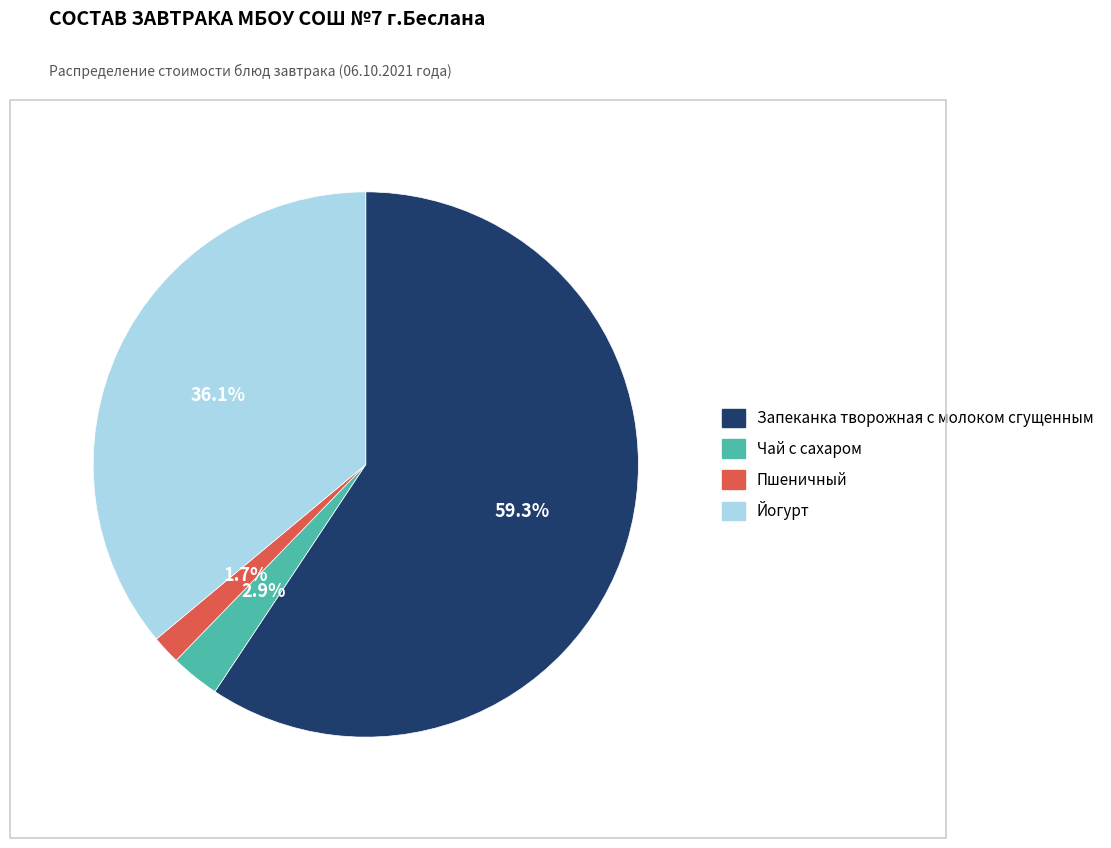

What is the largest slice in the pie chart?

Запеканка творожная с молоком сгущенным